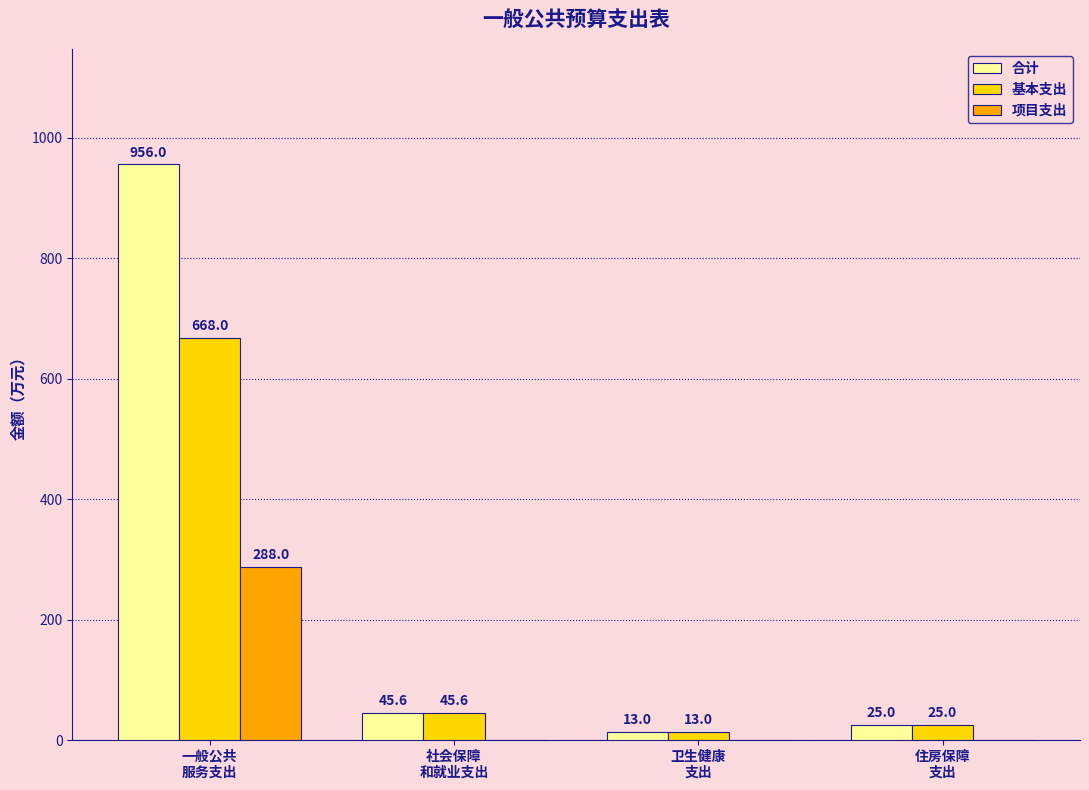

Which series changed the most between 一般公共
服务支出 and 住房保障
支出?

合计